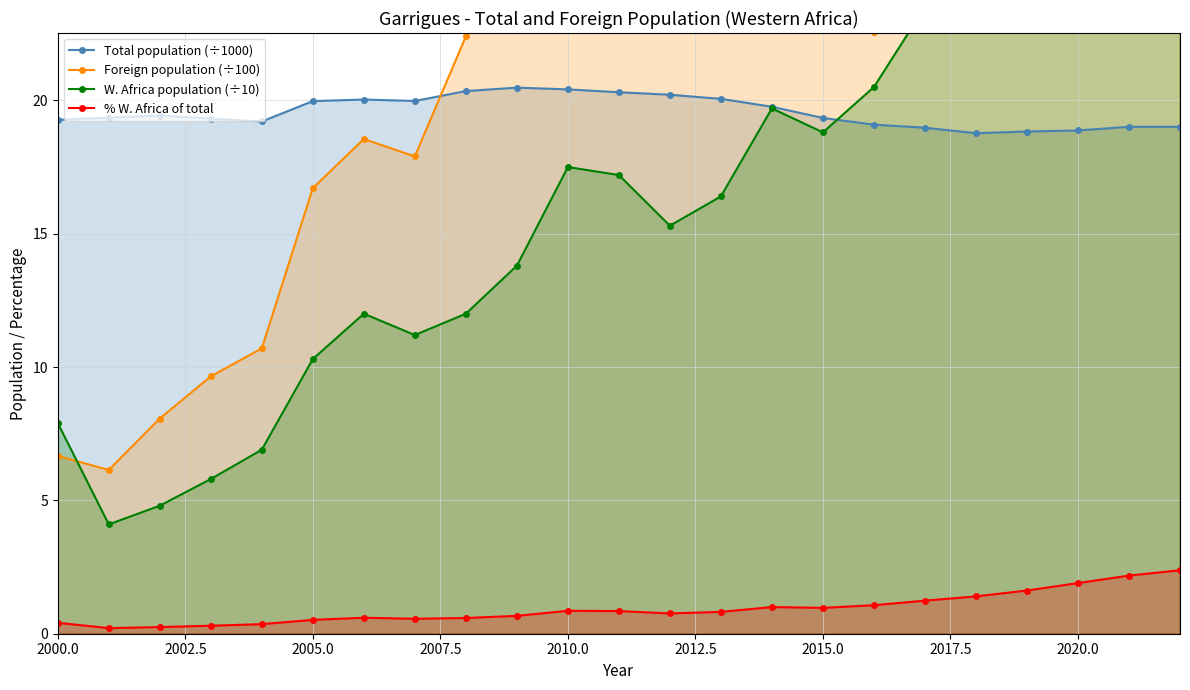

True or false: Total population (÷1000) and % W. Africa of total cross at least once.

False